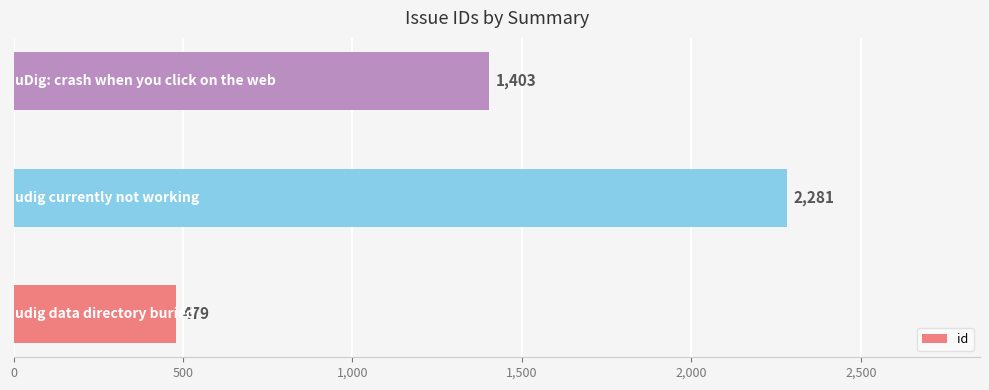

How many values are between 479 and 2281?

3